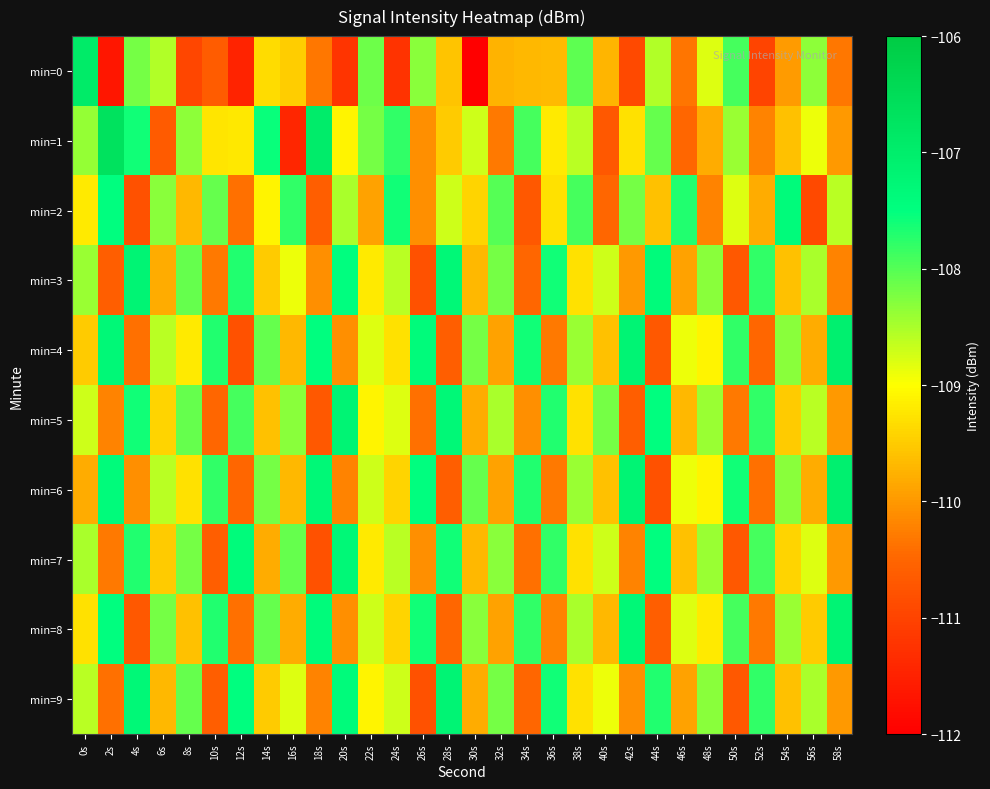

Reading left to right, what are all the values shown in this chart?

min=0: 0s=-106.9	2s=-111.7	4s=-108.2	6s=-108.5	8s=-110.9	10s=-110.6	12s=-111.5	14s=-109.3	16s=-109.5	18s=-110.3	20s=-111.2	22s=-108.1	24s=-111.2	26s=-108.3	28s=-109.6	30s=-112.0	32s=-109.7	34s=-109.7	36s=-109.7	38s=-108.0	40s=-109.7	42s=-110.9	44s=-108.5	46s=-110.4	48s=-108.8	50s=-107.9	52s=-111.0	54s=-110.0	56s=-108.3	58s=-110.3
min=1: 0s=-108.4	2s=-106.7	4s=-107.6	6s=-110.7	8s=-108.3	10s=-109.2	12s=-109.2	14s=-107.6	16s=-111.4	18s=-107.0	20s=-109.1	22s=-108.2	24s=-107.8	26s=-110.1	28s=-109.5	30s=-108.7	32s=-110.3	34s=-107.9	36s=-109.2	38s=-108.6	40s=-110.7	42s=-109.3	44s=-108.1	46s=-110.5	48s=-109.8	50s=-108.4	52s=-110.2	54s=-109.6	56s=-108.9	58s=-110.0
min=2: 0s=-109.2	2s=-107.5	4s=-110.8	6s=-108.3	8s=-109.7	10s=-108.1	12s=-110.4	14s=-109.1	16s=-107.8	18s=-110.6	20s=-108.5	22s=-109.9	24s=-107.6	26s=-110.1	28s=-108.7	30s=-109.4	32s=-108.0	34s=-110.7	36s=-109.3	38s=-107.9	40s=-110.5	42s=-108.2	44s=-109.6	46s=-107.7	48s=-110.2	50s=-108.8	52s=-109.8	54s=-107.4	56s=-110.9	58s=-108.6
min=3: 0s=-108.4	2s=-110.6	4s=-107.2	6s=-109.8	8s=-108.1	10s=-110.3	12s=-107.7	14s=-109.5	16s=-108.9	18s=-110.1	20s=-107.5	22s=-109.2	24s=-108.6	26s=-110.8	28s=-107.3	30s=-109.7	32s=-108.2	34s=-110.5	36s=-107.6	38s=-109.3	40s=-108.7	42s=-110.0	44s=-107.4	46s=-109.9	48s=-108.3	50s=-110.7	52s=-107.8	54s=-109.6	56s=-108.5	58s=-110.2
min=4: 0s=-109.5	2s=-107.3	4s=-110.4	6s=-108.6	8s=-109.2	10s=-107.7	12s=-110.8	14s=-108.1	16s=-109.7	18s=-107.5	20s=-110.1	22s=-108.8	24s=-109.3	26s=-107.4	28s=-110.6	30s=-108.2	32s=-109.9	34s=-107.6	36s=-110.3	38s=-108.4	40s=-109.6	42s=-107.2	44s=-110.7	46s=-108.9	48s=-109.1	50s=-107.8	52s=-110.5	54s=-108.3	56s=-109.8	58s=-107.1
min=5: 0s=-108.7	2s=-110.2	4s=-107.6	6s=-109.4	8s=-108.1	10s=-110.5	12s=-107.9	14s=-109.6	16s=-108.3	18s=-110.7	20s=-107.2	22s=-109.1	24s=-108.8	26s=-110.4	28s=-107.3	30s=-109.8	32s=-108.5	34s=-110.1	36s=-107.7	38s=-109.3	40s=-108.2	42s=-110.6	44s=-107.5	46s=-109.7	48s=-108.4	50s=-110.3	52s=-107.8	54s=-109.5	56s=-108.6	58s=-110.0
min=6: 0s=-109.8	2s=-107.4	4s=-110.1	6s=-108.6	8s=-109.3	10s=-107.8	12s=-110.5	14s=-108.2	16s=-109.7	18s=-107.3	20s=-110.2	22s=-108.7	24s=-109.4	26s=-107.5	28s=-110.6	30s=-108.1	32s=-109.9	34s=-107.7	36s=-110.3	38s=-108.4	40s=-109.6	42s=-107.2	44s=-110.8	46s=-108.9	48s=-109.1	50s=-107.6	52s=-110.4	54s=-108.3	56s=-109.8	58s=-107.1
min=7: 0s=-108.5	2s=-110.3	4s=-107.7	6s=-109.5	8s=-108.2	10s=-110.6	12s=-107.4	14s=-109.8	16s=-108.1	18s=-110.8	20s=-107.3	22s=-109.2	24s=-108.6	26s=-110.1	28s=-107.6	30s=-109.7	32s=-108.3	34s=-110.4	36s=-107.8	38s=-109.3	40s=-108.7	42s=-110.2	44s=-107.5	46s=-109.6	48s=-108.4	50s=-110.7	52s=-107.9	54s=-109.4	56s=-108.8	58s=-110.0
min=8: 0s=-109.3	2s=-107.5	4s=-110.7	6s=-108.2	8s=-109.6	10s=-107.7	12s=-110.4	14s=-108.1	16s=-109.8	18s=-107.4	20s=-110.1	22s=-108.7	24s=-109.4	26s=-107.6	28s=-110.5	30s=-108.3	32s=-109.9	34s=-107.8	36s=-110.2	38s=-108.5	40s=-109.7	42s=-107.3	44s=-110.6	46s=-108.8	48s=-109.2	50s=-107.9	52s=-110.3	54s=-108.4	56s=-109.5	58s=-107.2
min=9: 0s=-108.6	2s=-110.4	4s=-107.3	6s=-109.7	8s=-108.1	10s=-110.6	12s=-107.5	14s=-109.5	16s=-108.8	18s=-110.2	20s=-107.4	22s=-109.1	24s=-108.7	26s=-110.8	28s=-107.2	30s=-109.8	32s=-108.2	34s=-110.5	36s=-107.6	38s=-109.3	40s=-108.9	42s=-110.1	44s=-107.7	46s=-109.9	48s=-108.3	50s=-110.7	52s=-107.8	54s=-109.6	56s=-108.5	58s=-110.0